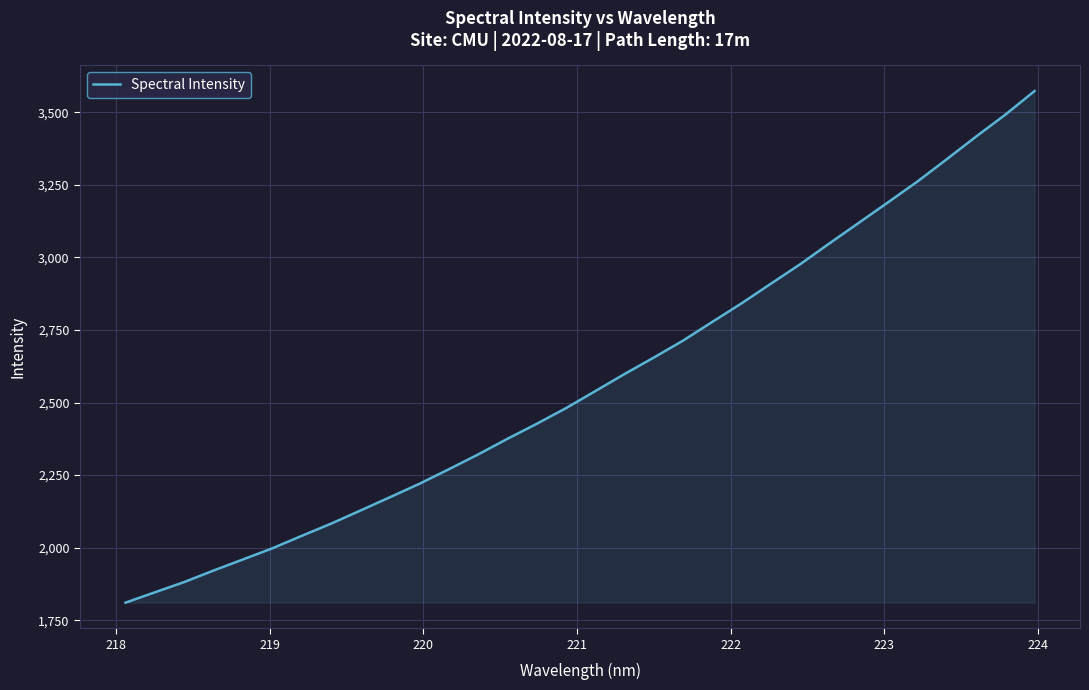

What is the sum of all values?

82379.1